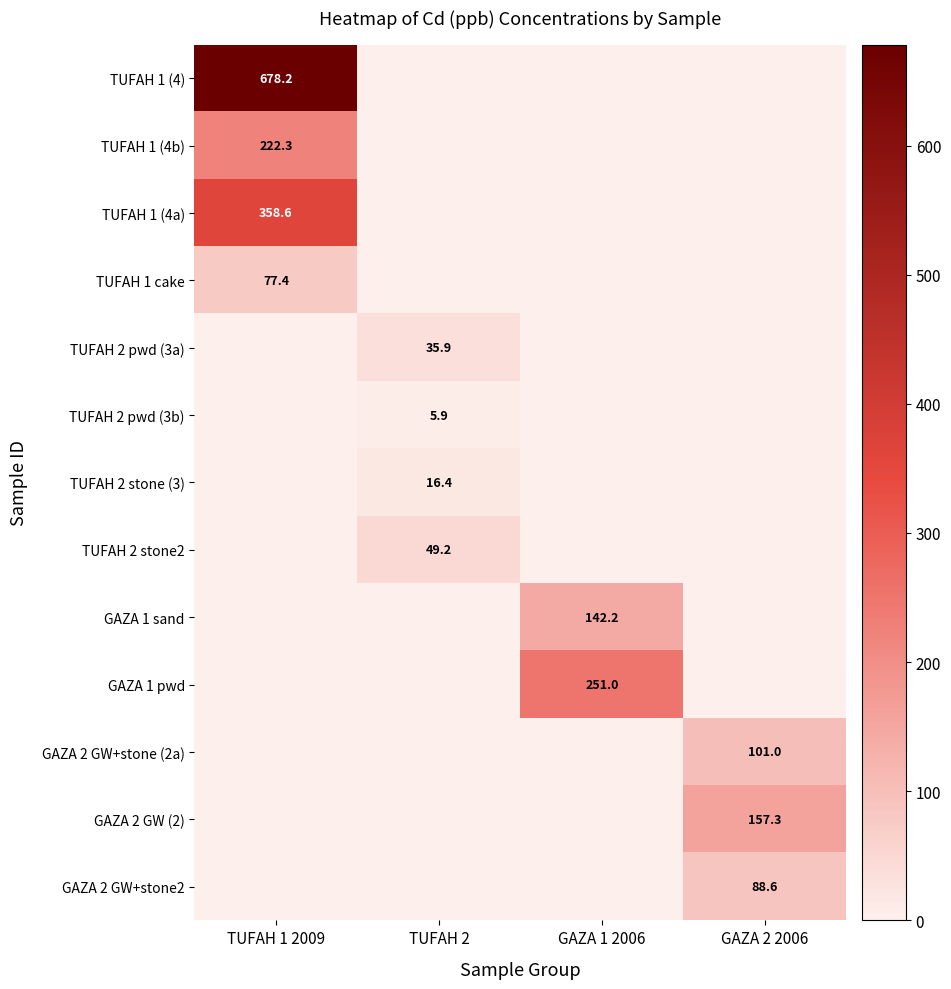

The GAZA 1 sand series shows 231.7 at GAZA 1 2006. True or false?

False